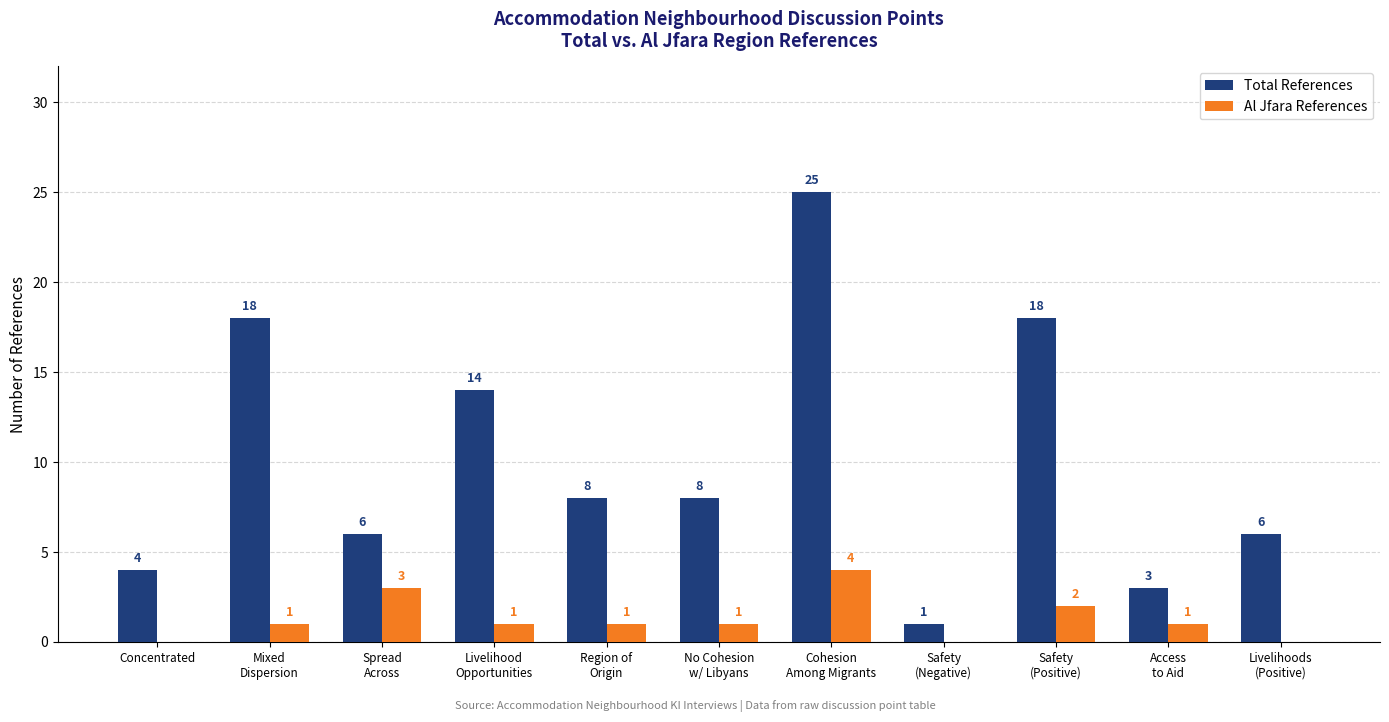

At which category does the chart reach its peak across all series?

Cohesion
Among Migrants